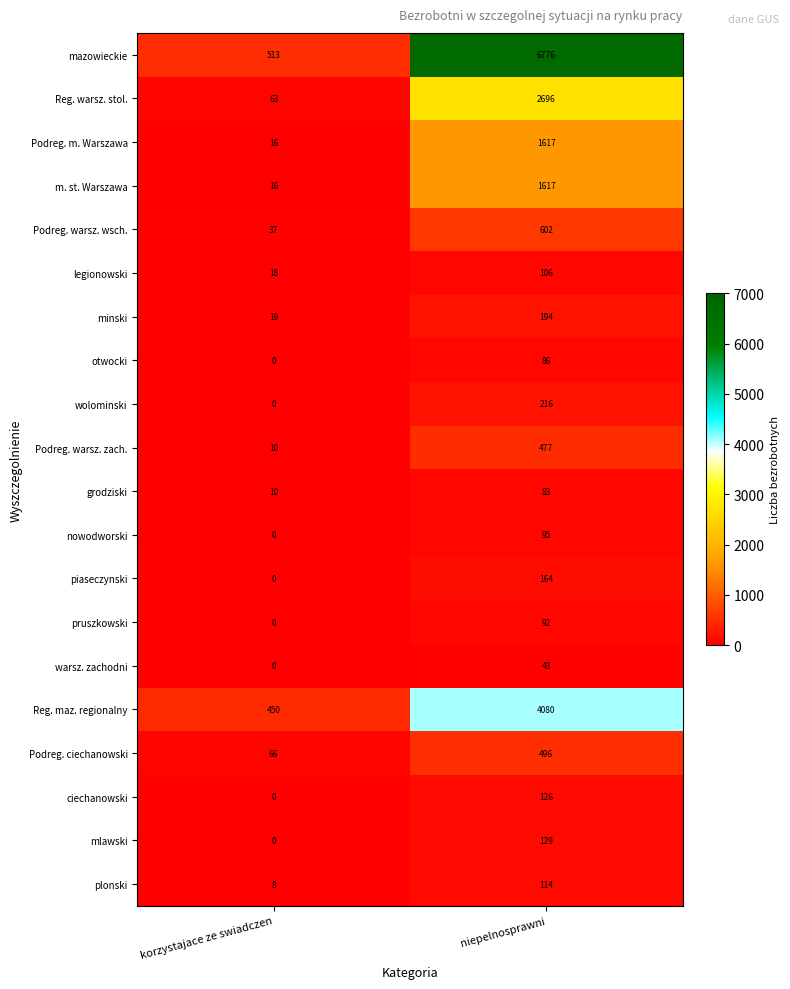

What is the approximate value of mlawski at niepelnosprawni, to the nearest 10?

130